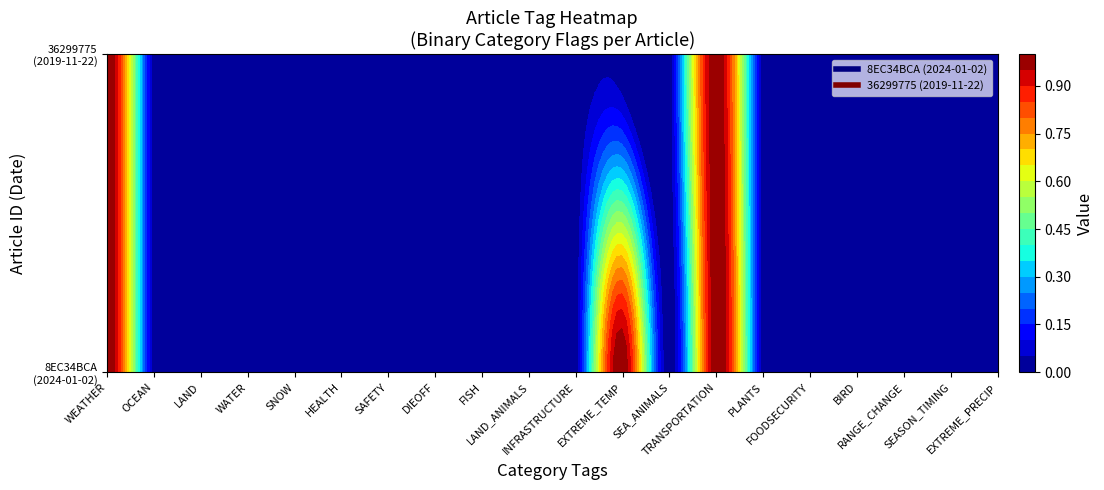

The value of 8EC34BCA-0694-41D2-A22A-1A5C8E3FCDB7 at WATER is 0. True or false?

True